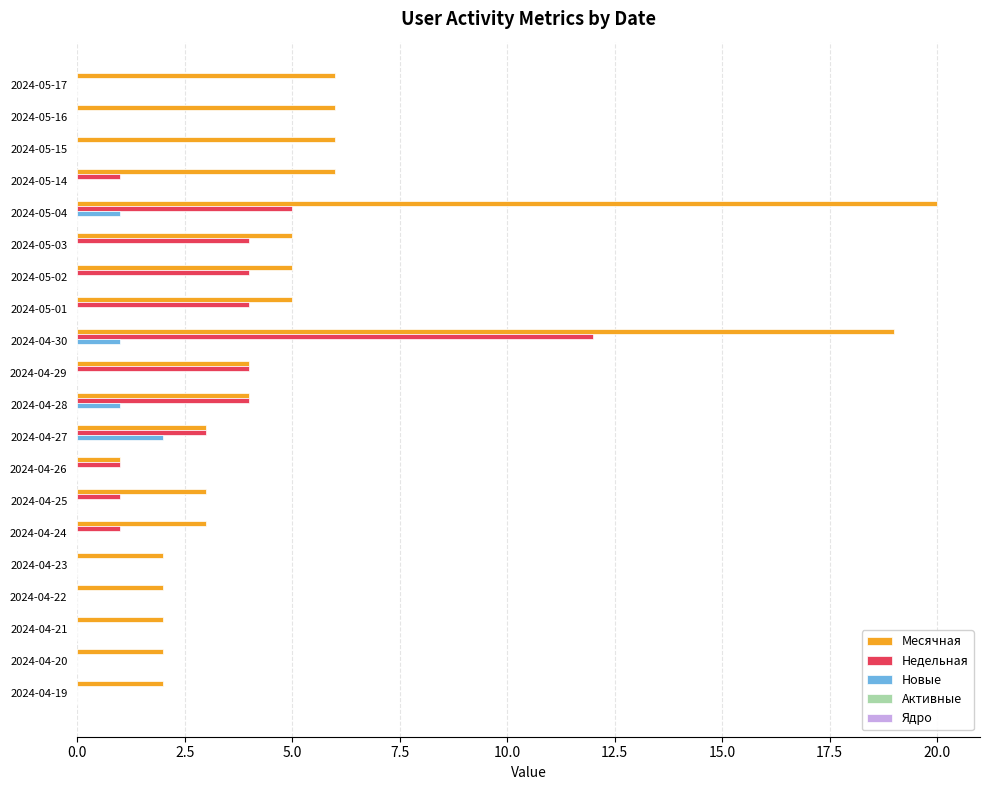

How many distinct data groups are displayed?

3